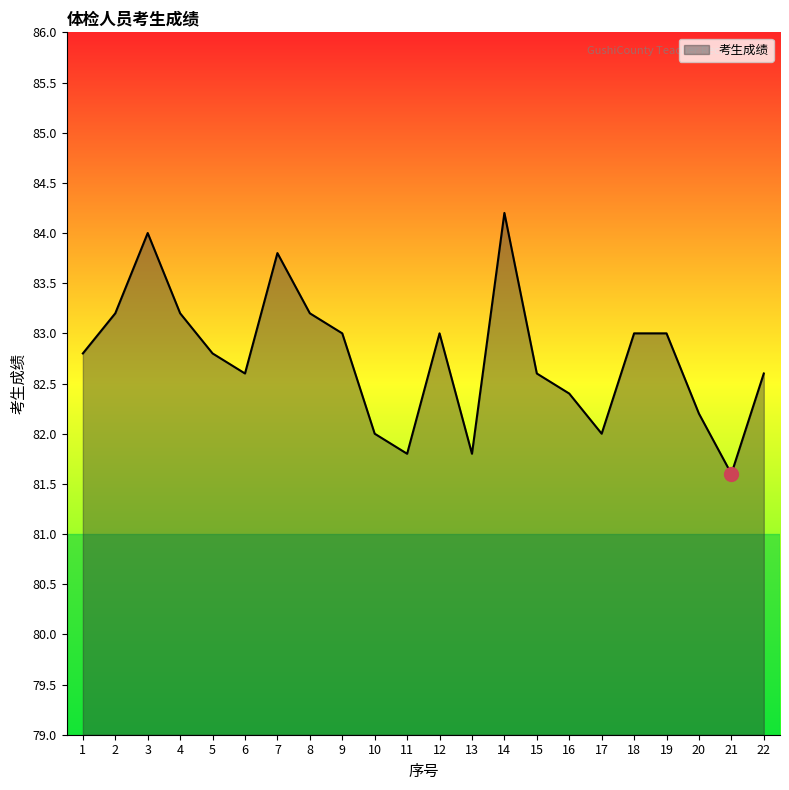

At which label is the value closest to 82?

10